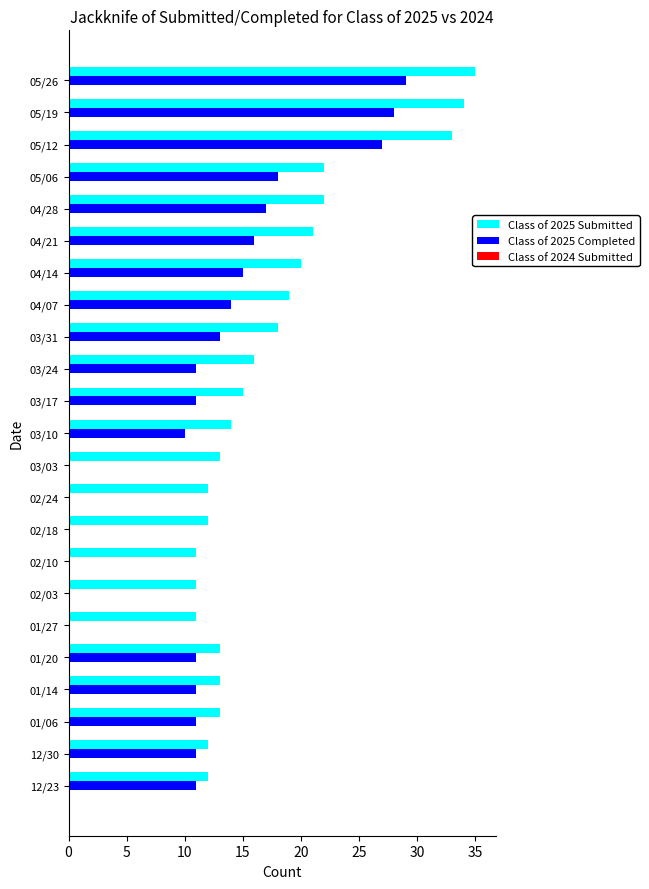

Between 04/07 and 01/06, which series saw the biggest shift?

Class of 2025 Submitted